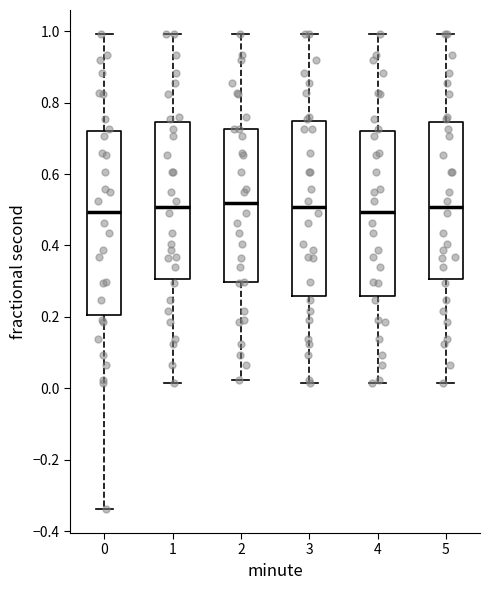

Reading left to right, read every box against the y-axis: the position of its median line, the range the box covers, and the ends of its whiskers. The values are not printed on the chart, so give them approximately, as read against the axis.

0: median 0.50, box 0.20 to 0.72, whiskers -0.34 to 1.00
1: median 0.50, box 0.30 to 0.74, whiskers 0.02 to 1.00
2: median 0.52, box 0.30 to 0.72, whiskers 0.02 to 1.00
3: median 0.50, box 0.26 to 0.74, whiskers 0.02 to 1.00
4: median 0.50, box 0.26 to 0.72, whiskers 0.02 to 1.00
5: median 0.50, box 0.30 to 0.74, whiskers 0.02 to 1.00